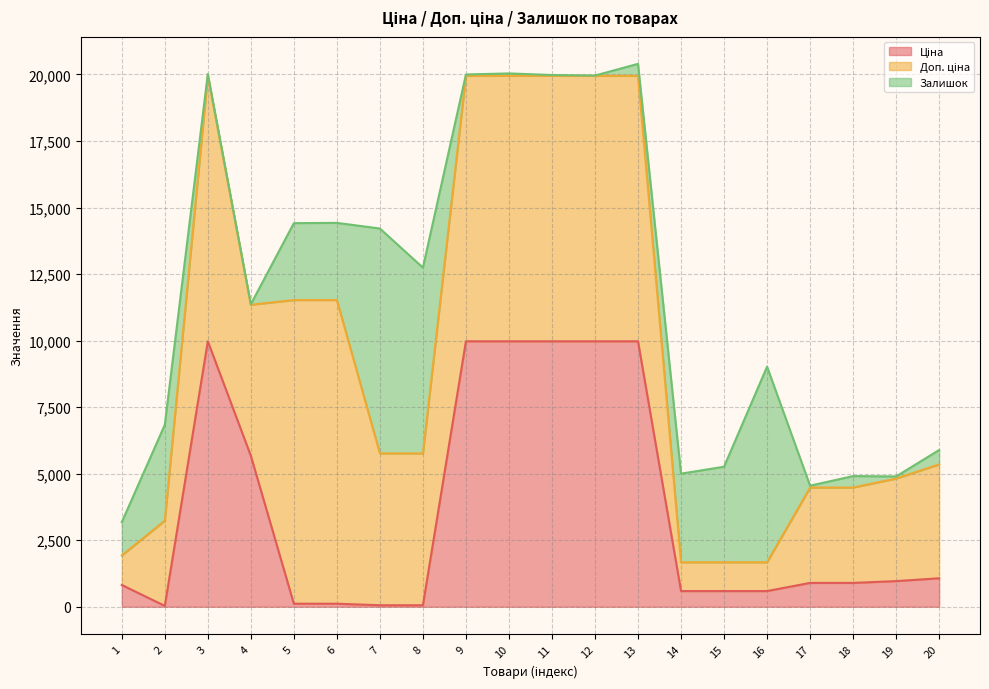

True or false: Доп. ціна (line) and Ціна (line) cross at least once.

False